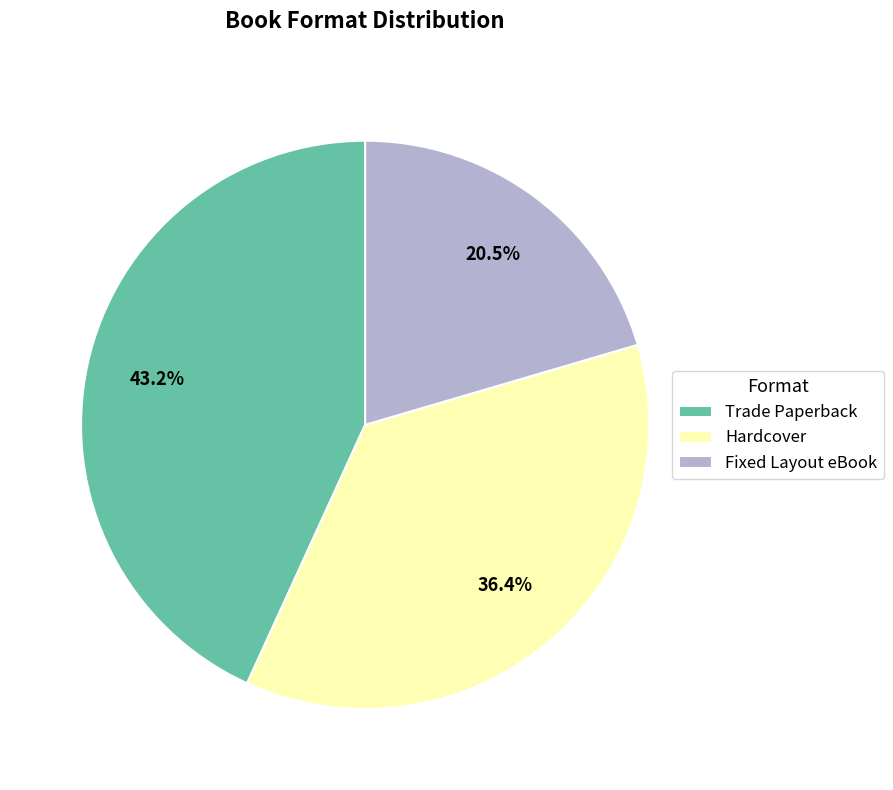

To the nearest percent, what percentage of the pie is Hardcover?

36%